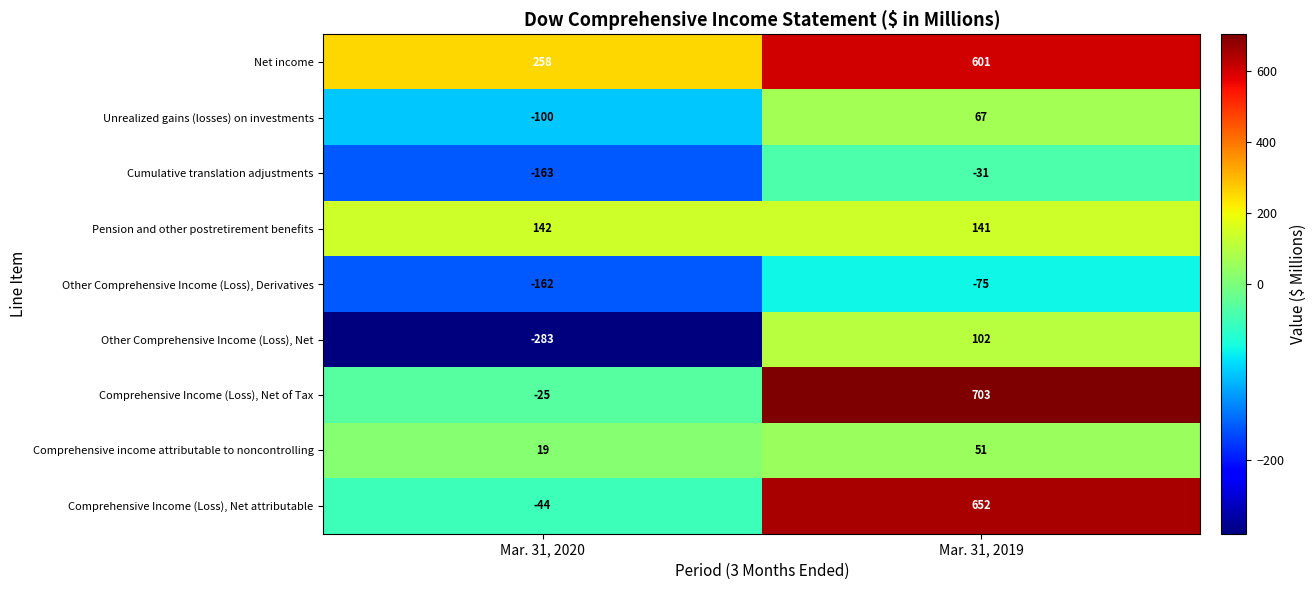

What is the difference between the maximum and minimum values in the Unrealized gains (losses) on investments series?

167